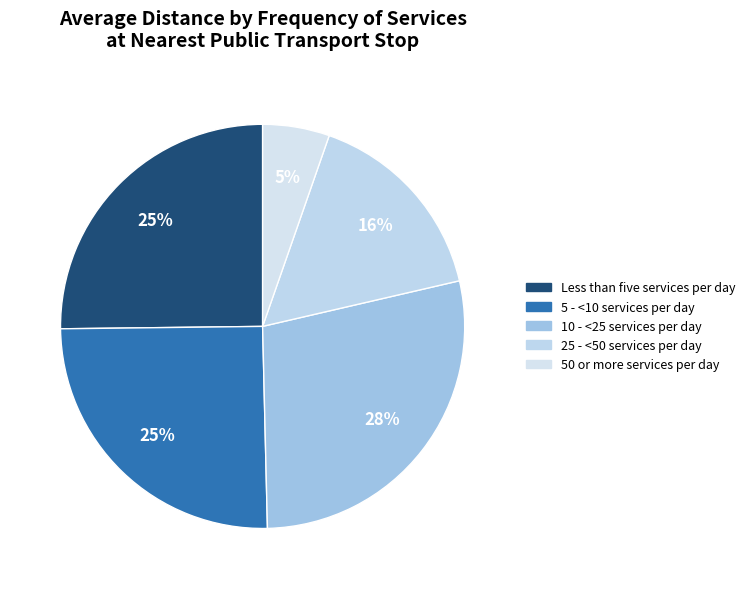

How many slices are in this pie chart?

5